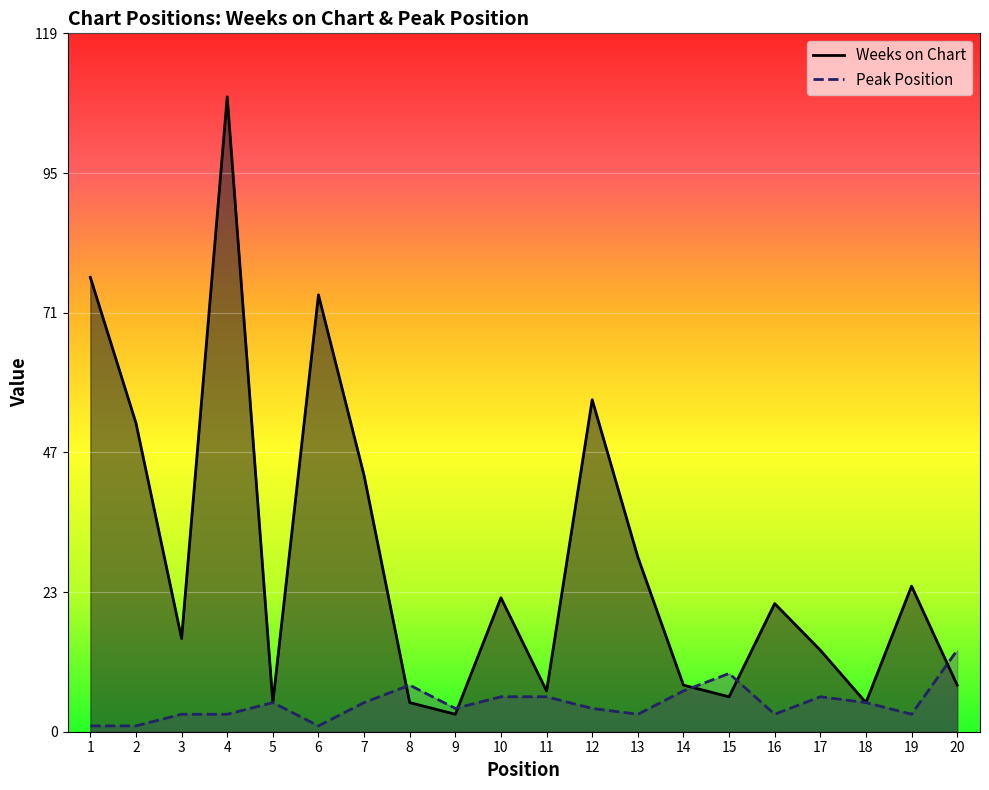

Does the chart display data point markers on the line(s)?

No